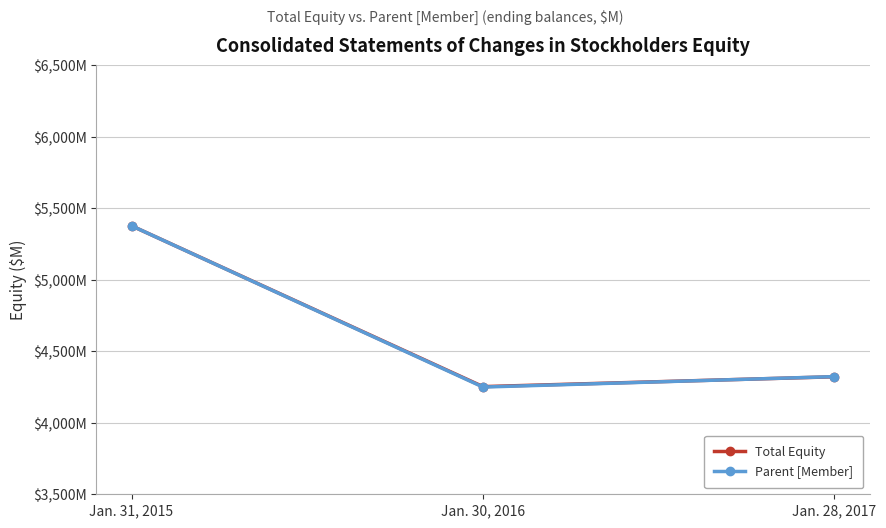

What are all the series names shown in the legend?

Total Equity, Parent [Member]